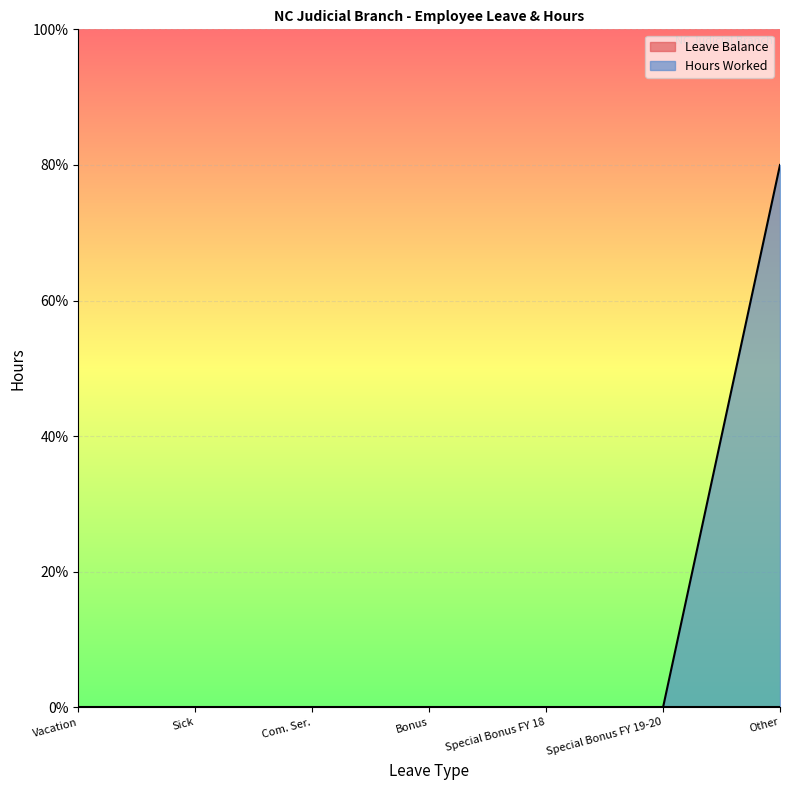

What is the change in value from Sick to Other?

+8